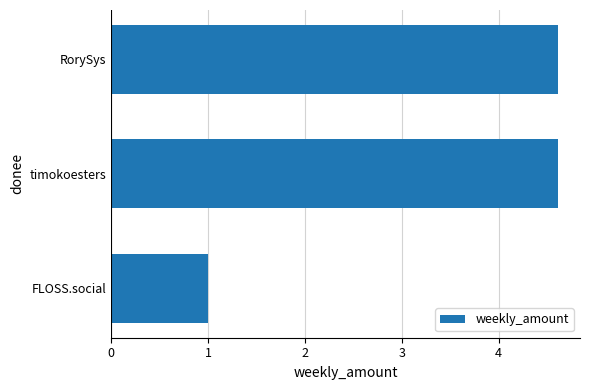

How many data points are above 4?

2